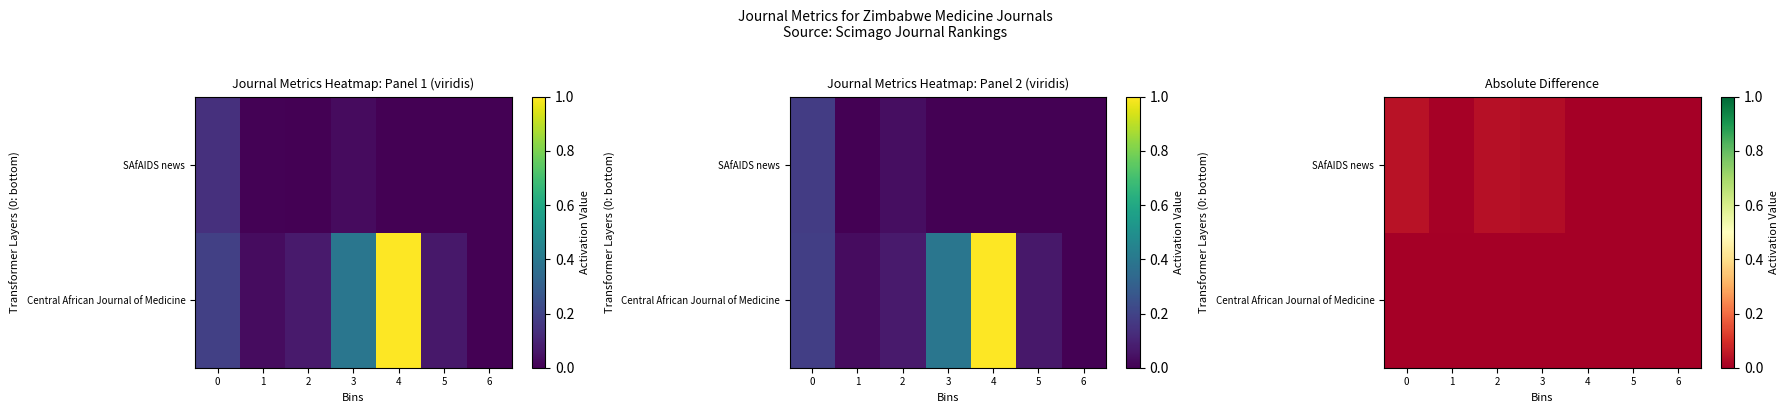

The SAfAIDS news series shows 0.0 at 6. True or false?

True